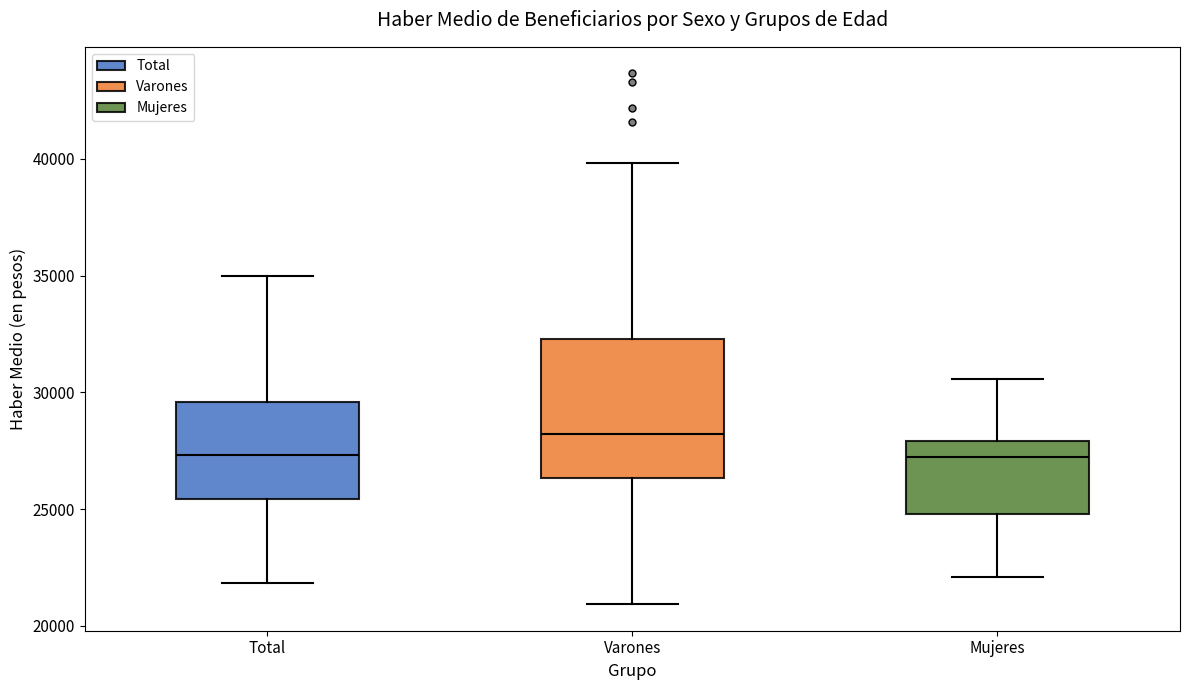

Which box has the highest median line?

Varones